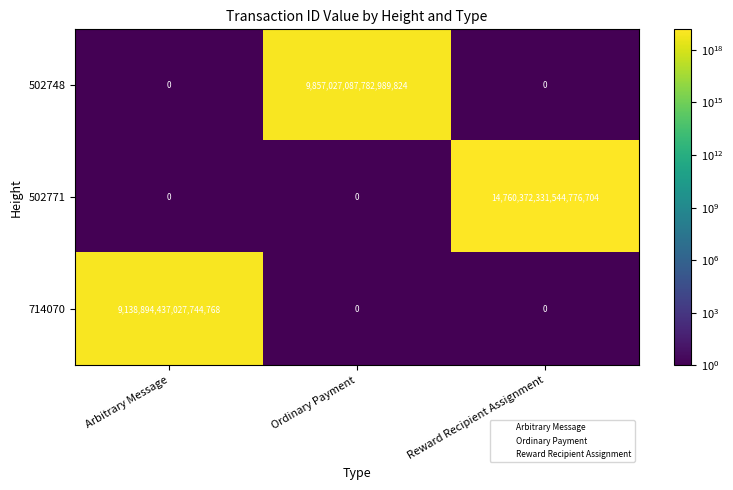

Which category has the highest value in the 714070 series?

Arbitrary Message